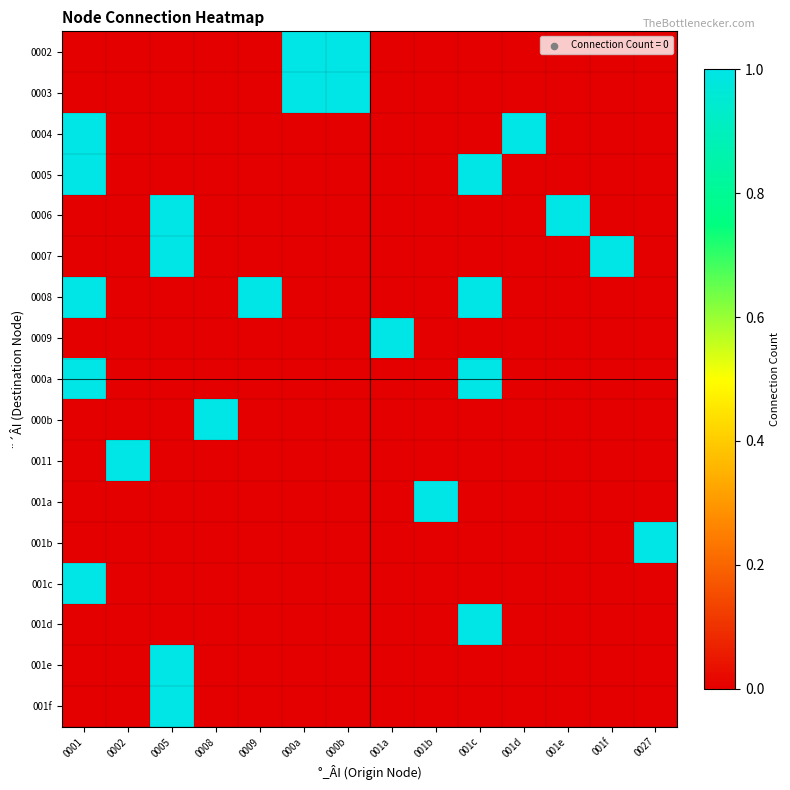

What is the difference between the highest and lowest values at 000b?

1